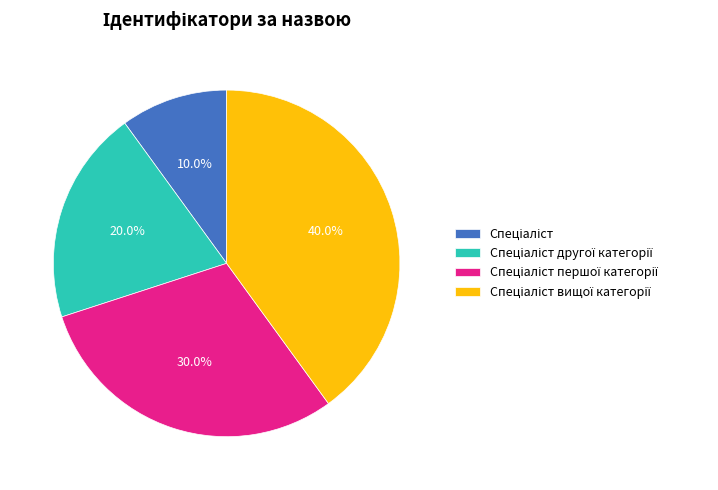

Does any single category account for the majority?

No